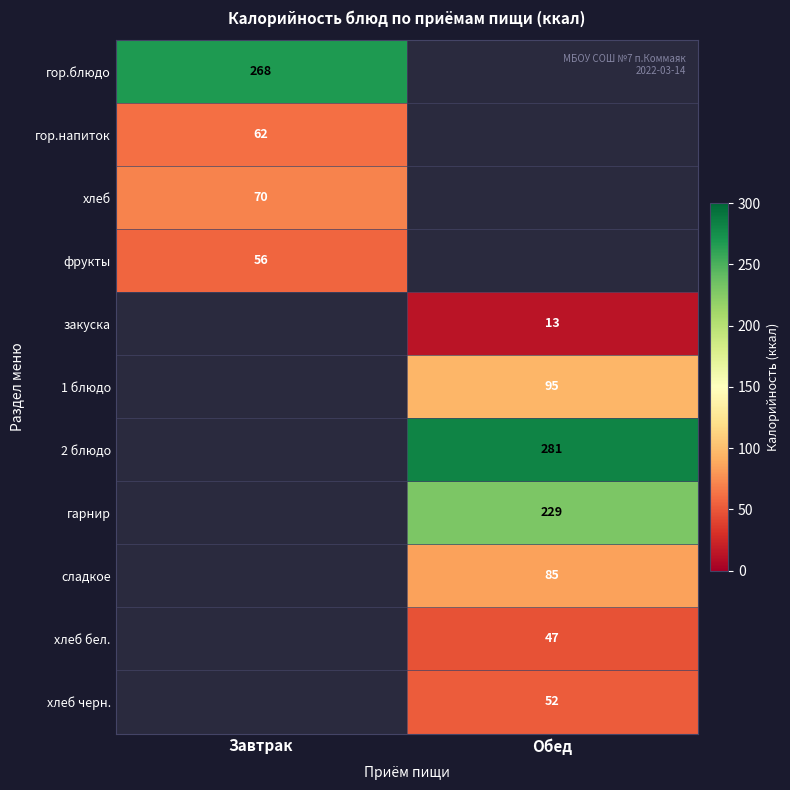

The 1 блюдо series shows 132 at Обед. True or false?

False